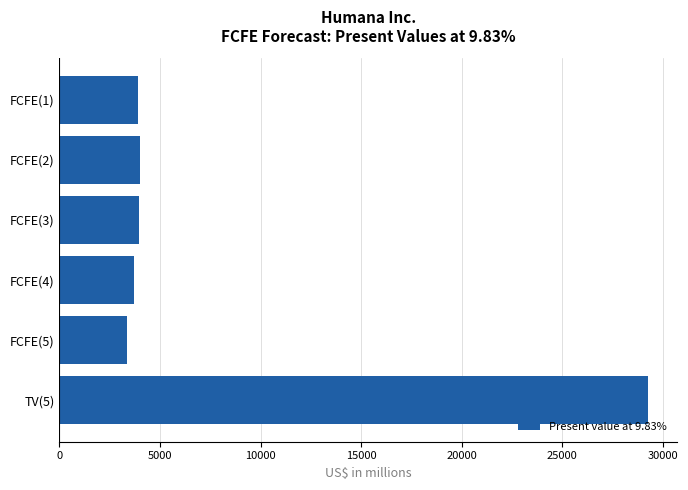

Which category has the highest value across all series?

TV(5)